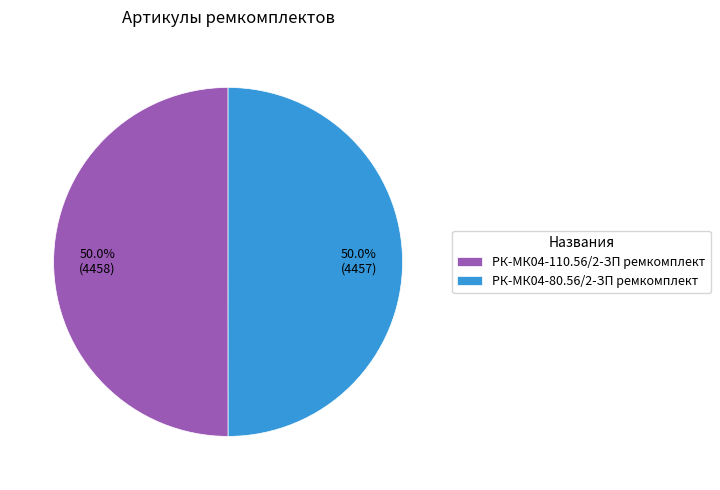

Count the number of slices in the pie.

2